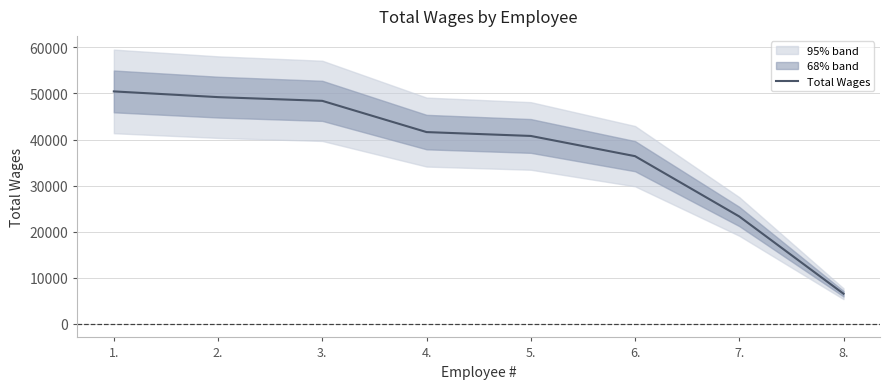

True or false: the data has more than 1 interior local peaks.

False